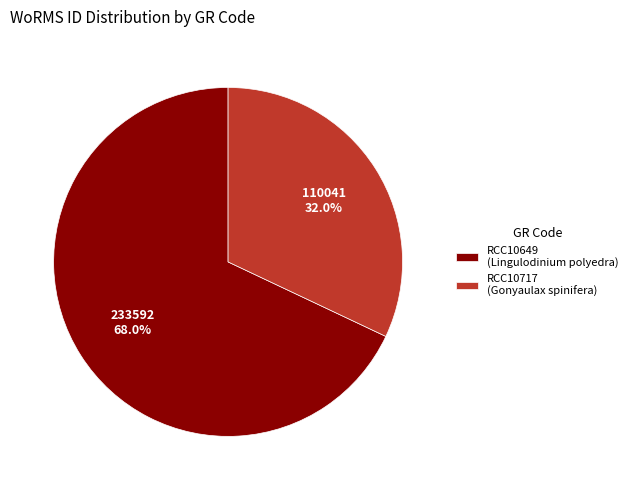

To the nearest percent, what is the difference between the RCC10717 and RCC10649 slice percentages?

36%